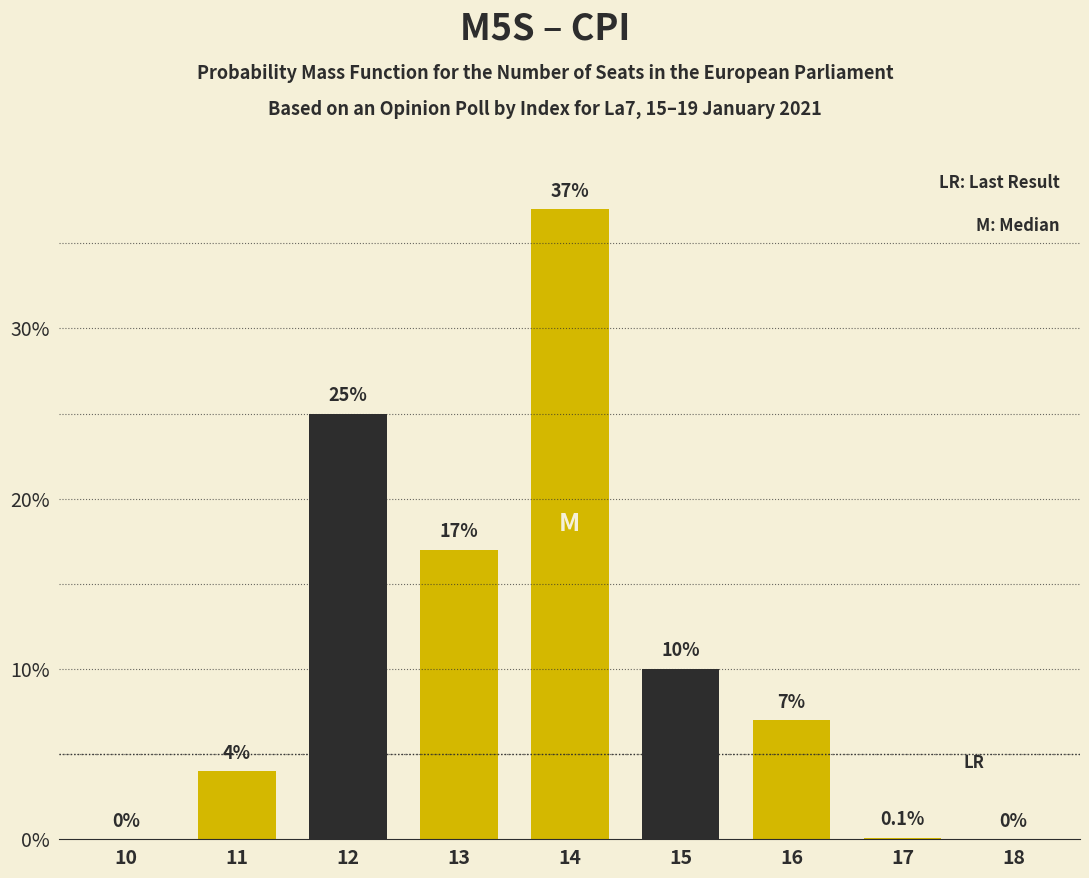

Reading left to right, list all the values displayed in this chart.

10=0.0	11=4.0	12=25.0	13=17.0	14=37.0	15=10.0	16=7.0	17=0.1	18=0.0